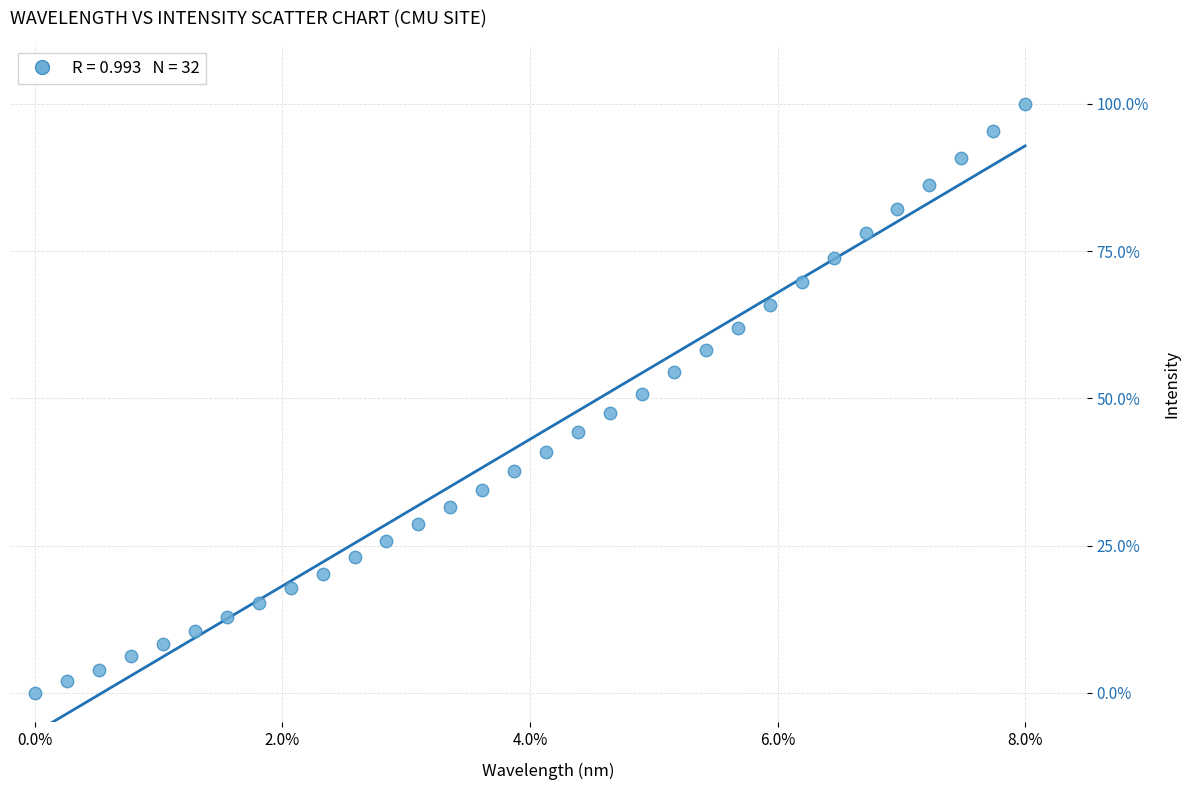

What is the range of Y values (max minus min)?

100.0